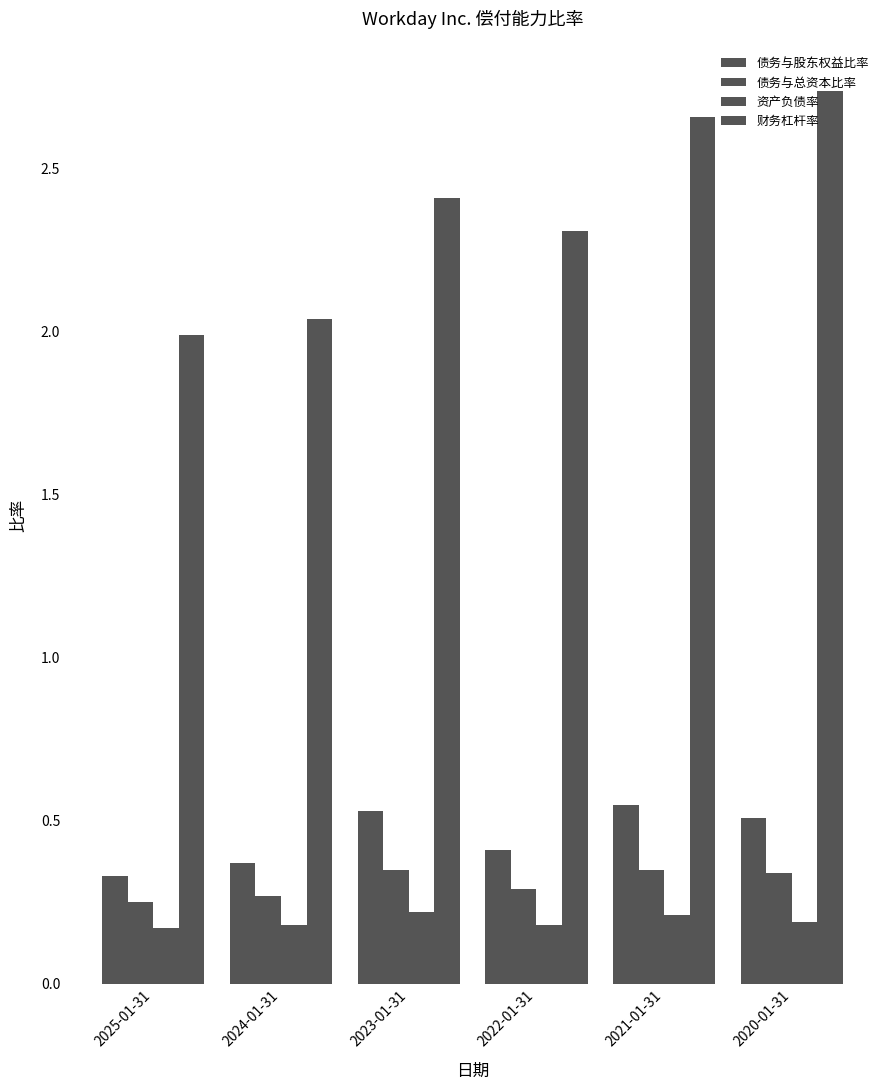

Is it true that 债务与股东权益比率 equals 0.5 at 2020-01-31?

True